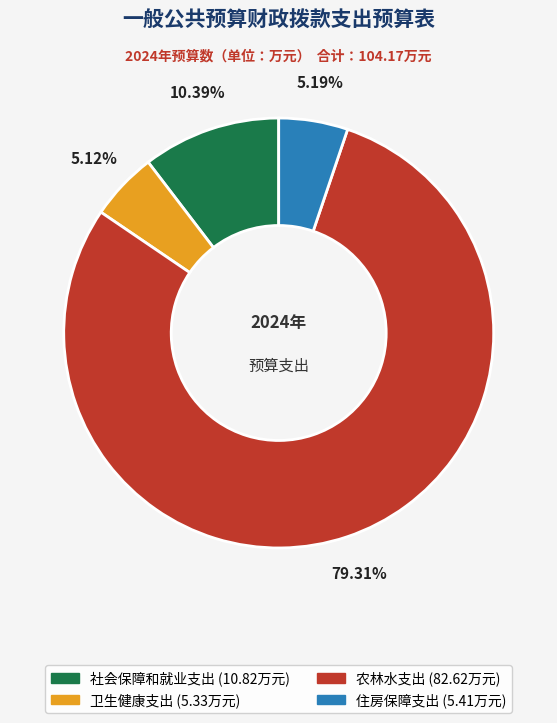

Combined, what portion of the pie is 卫生健康支出 and 住房保障支出?

10.3%